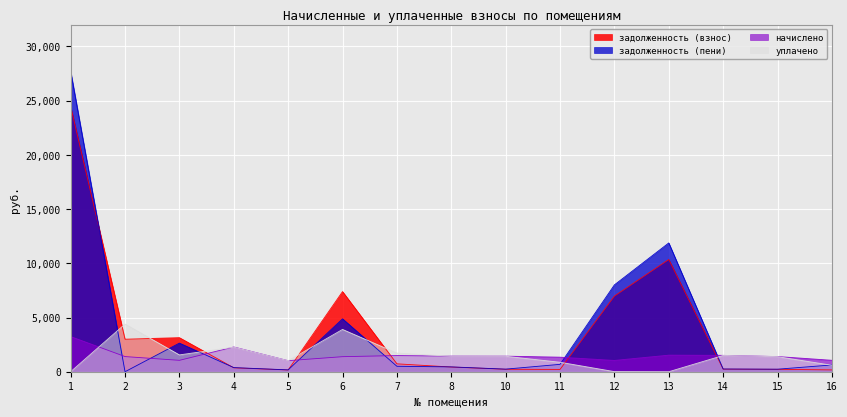

Rank the series by their maximum value, from highest to lowest.

задолженность (пени), задолженность (взнос), уплачено, начислено